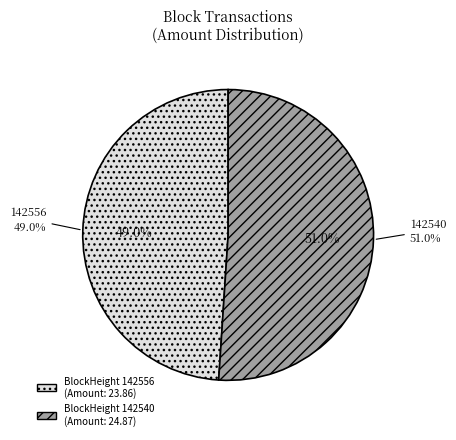

Count the number of slices in the pie.

2